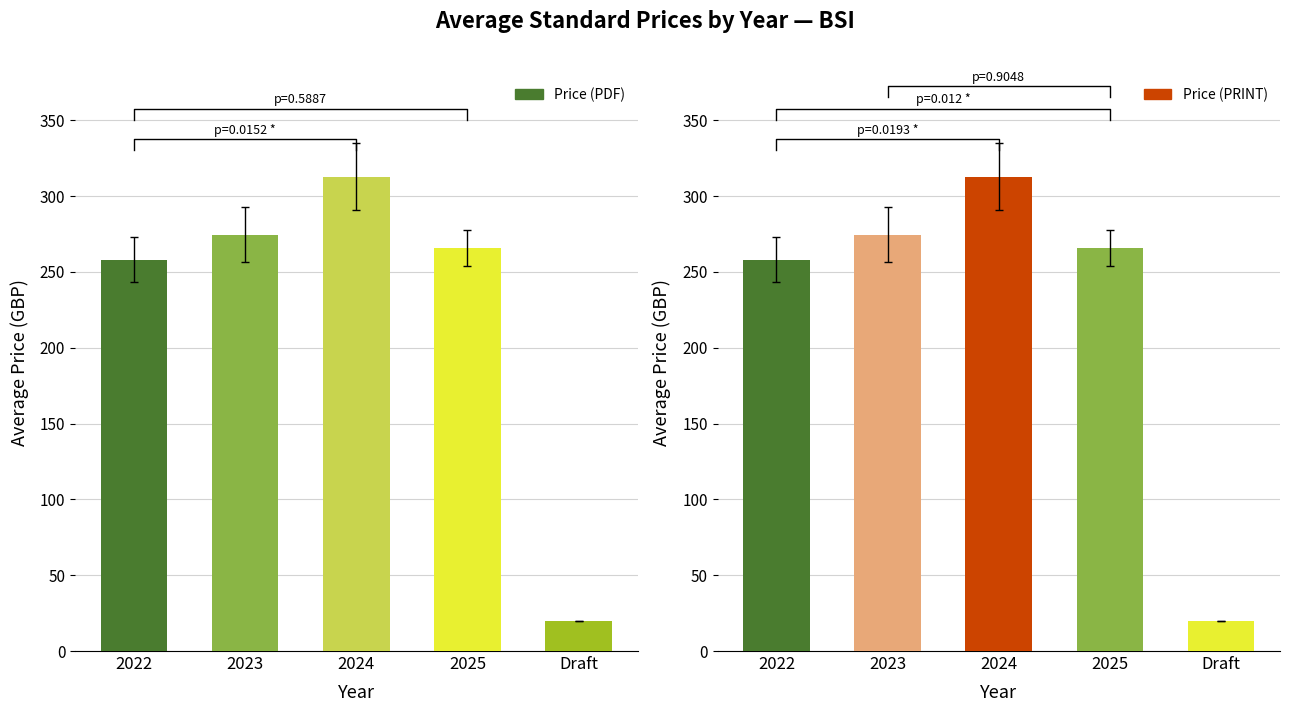

What is the sum of all Price (PRINT) values?

1130.9